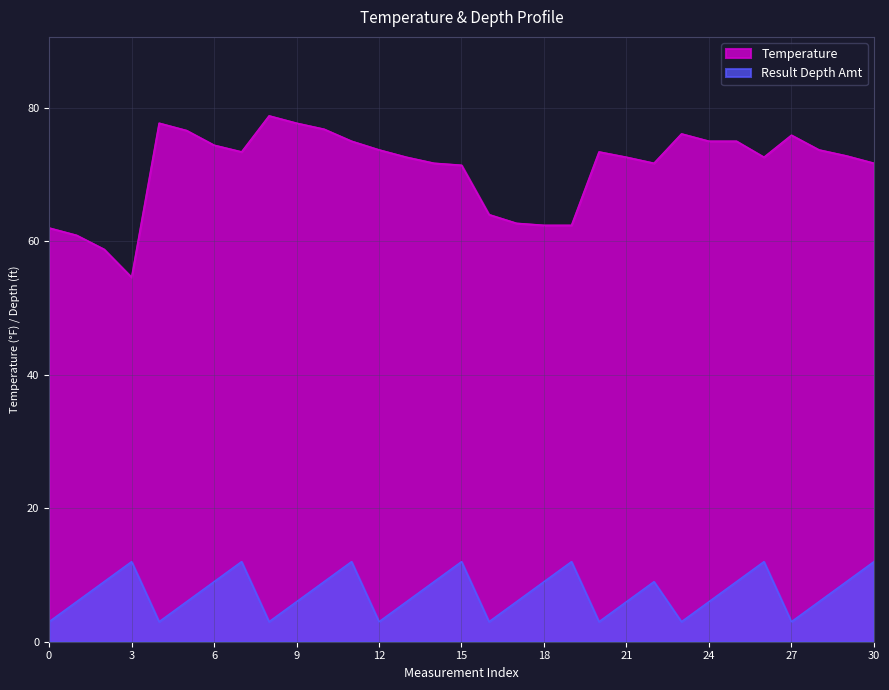

What is the difference between the maximum and minimum values in the Result Depth Amt series?

9.0